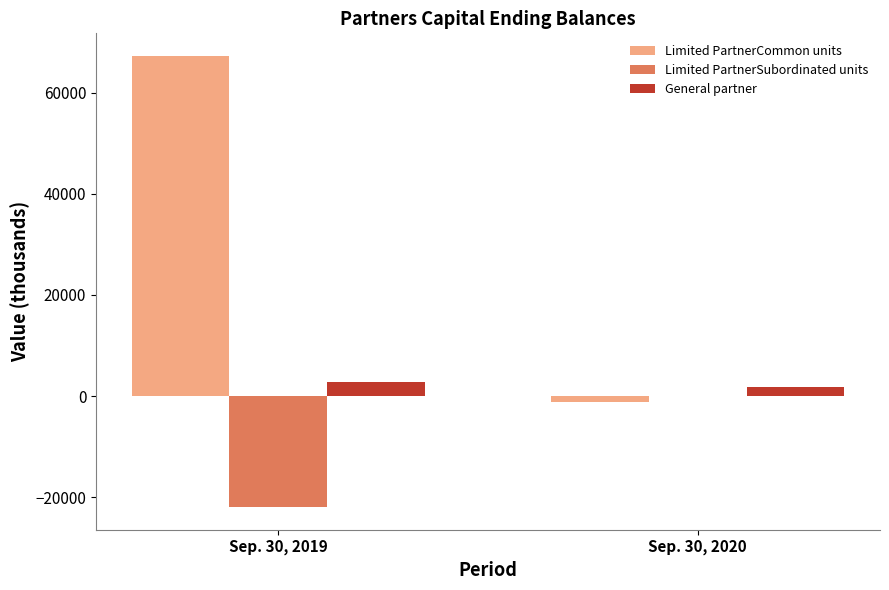

What is the maximum value for General partner?

2888